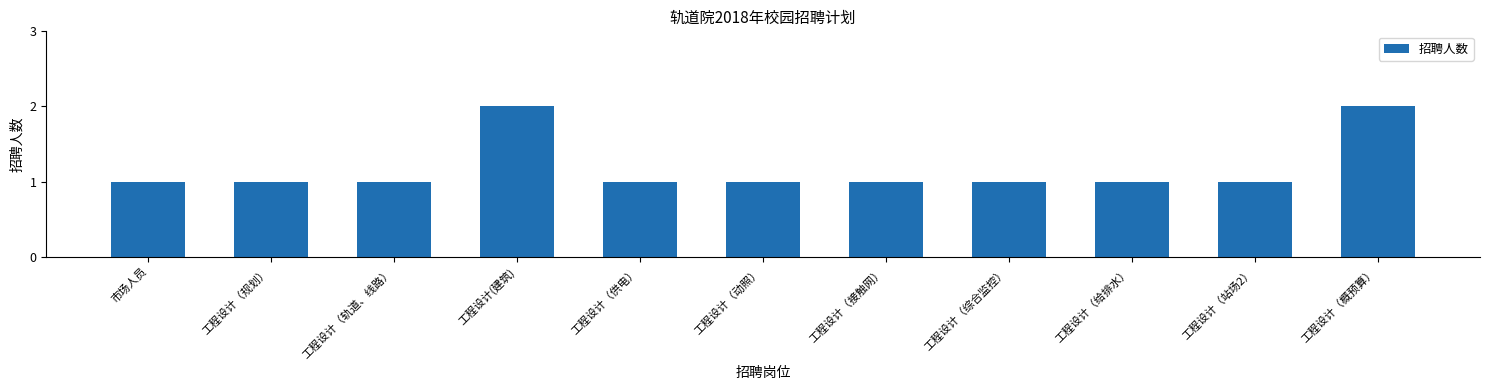

Reading left to right, what are all the values shown in this chart?

市场人员=1	工程设计（规划）=1	工程设计（轨道、线路）=1	工程设计(建筑)=2	工程设计（供电）=1	工程设计（动照）=1	工程设计（接触网）=1	工程设计（综合监控）=1	工程设计（给排水）=1	工程设计（站场2）=1	工程设计（概预算）=2